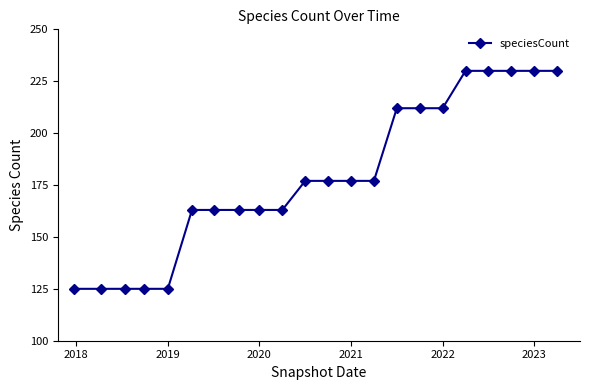

How many lines are shown in the chart?

1